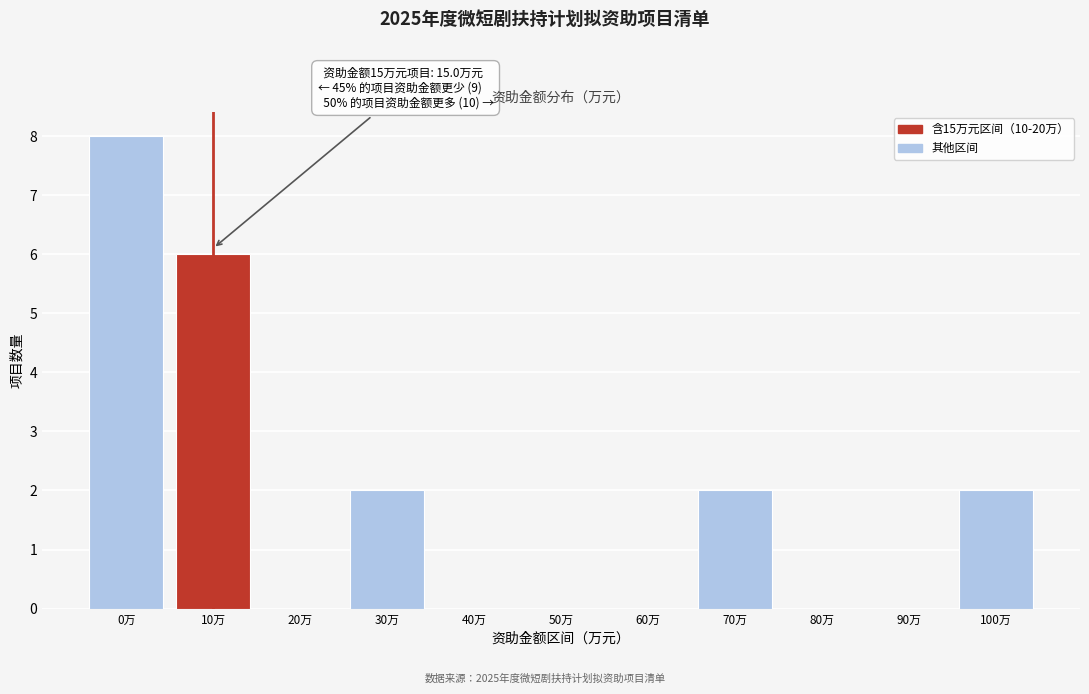

Reading left to right, list all the values displayed in this chart.

0万=8	10万=6	20万=0	30万=2	40万=0	50万=0	60万=0	70万=2	80万=0	90万=0	100万=2